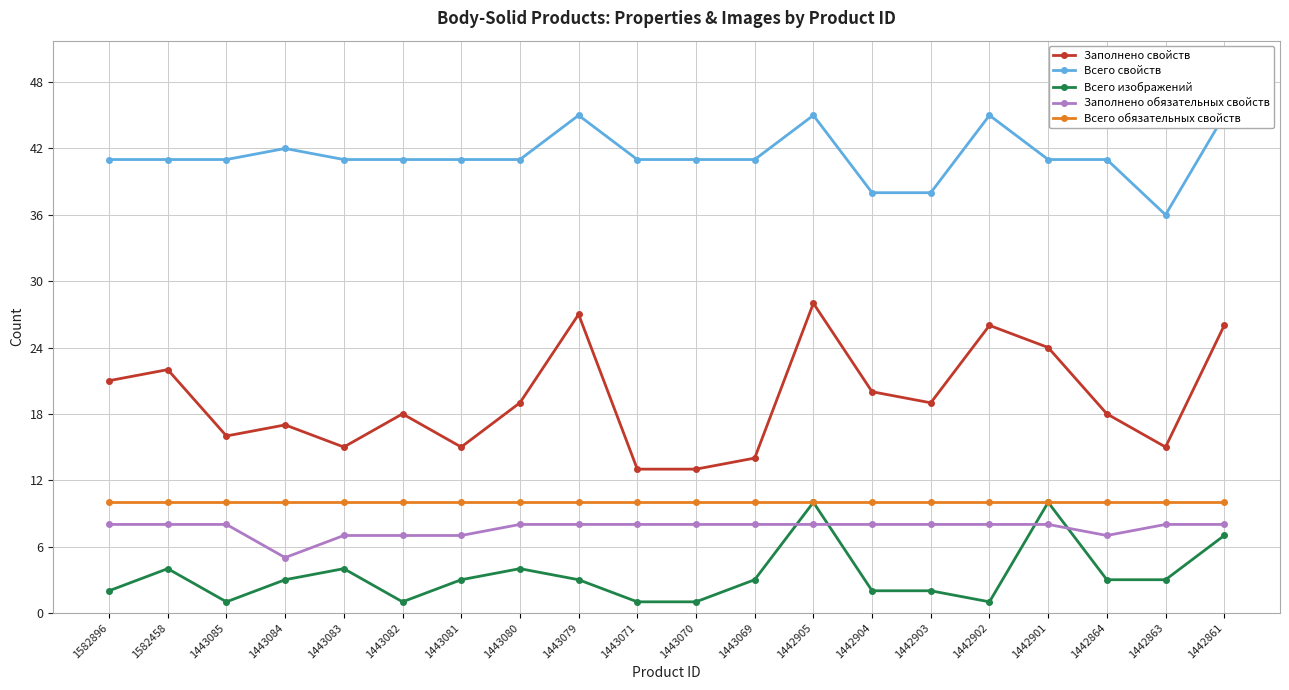

At how many categories does at least one series exceed 34?

20